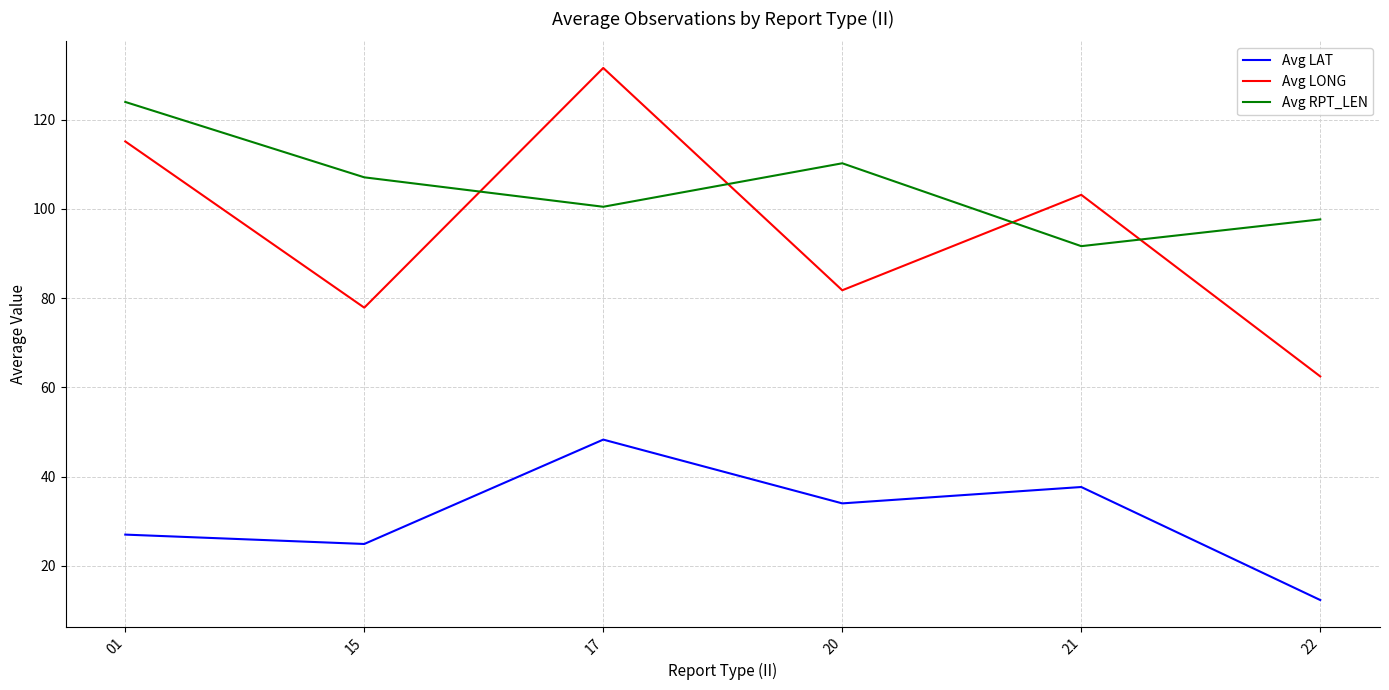

True or false: Avg LAT has a value of 15.3 at 20.

False